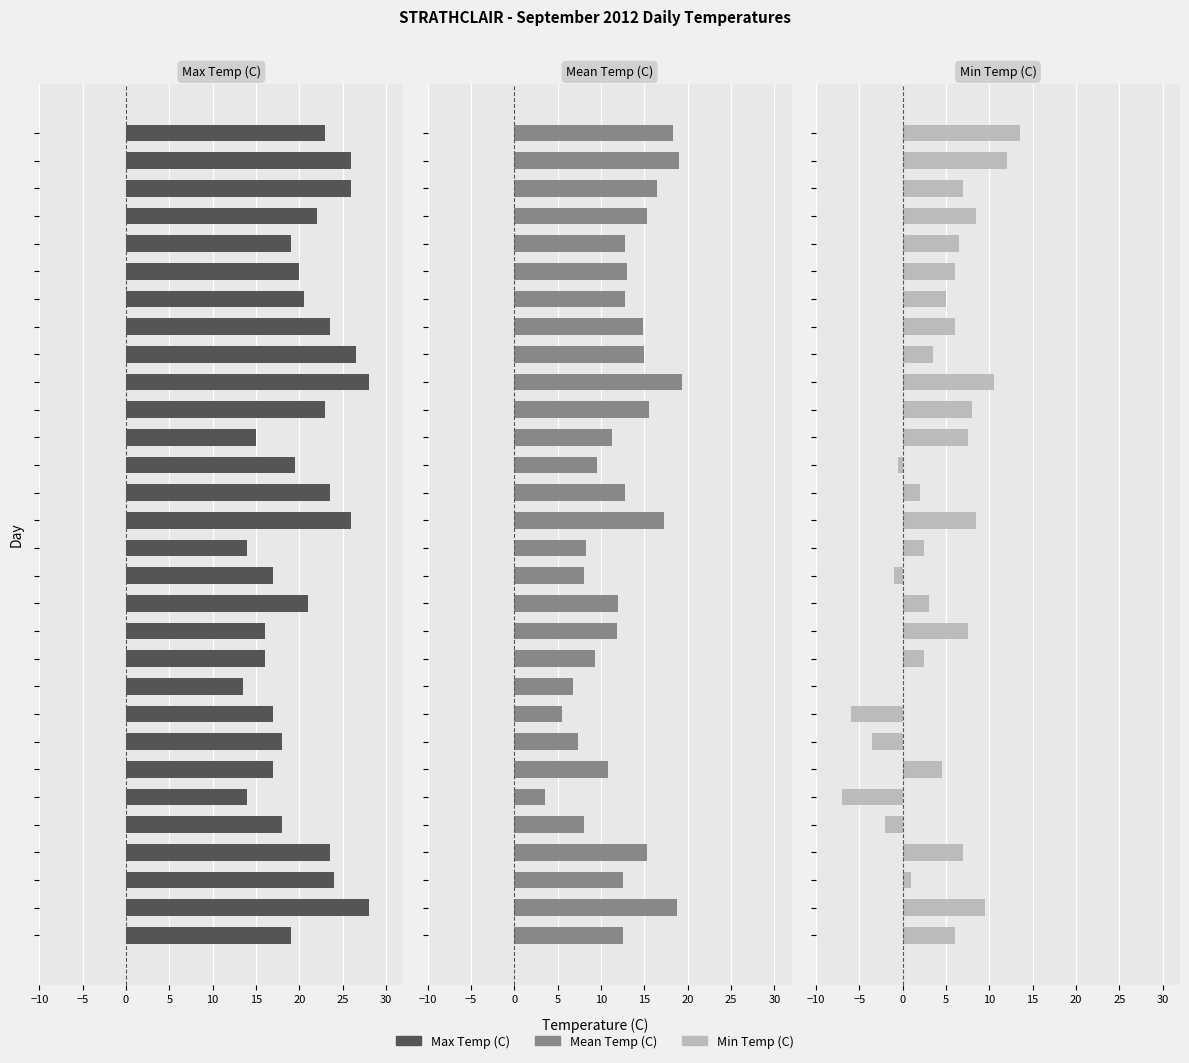

What is the label of the 4th bar from the left?

5